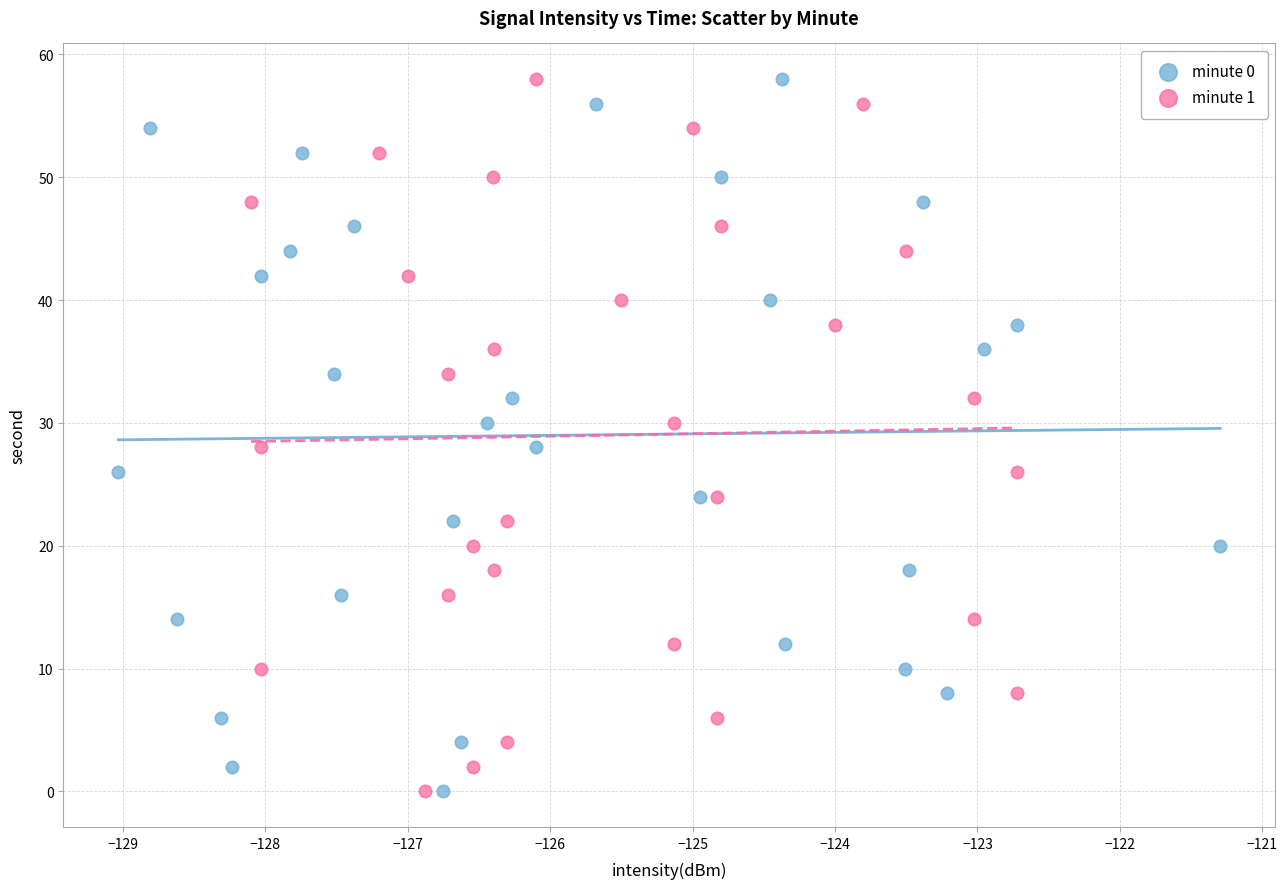

What are all the series names shown in the legend?

minute 0, minute 1